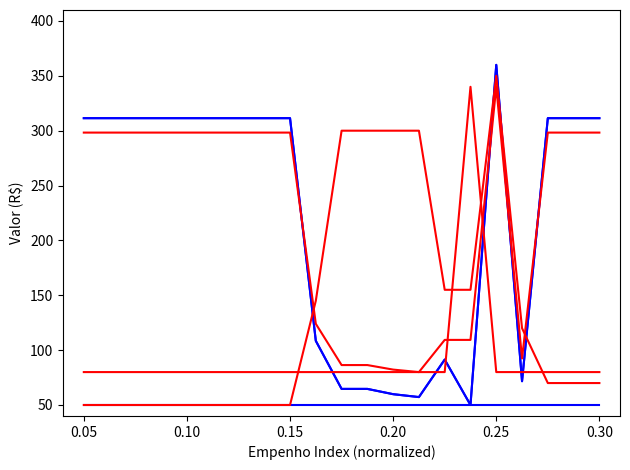

Is this an area chart (filled region under the line)?

No